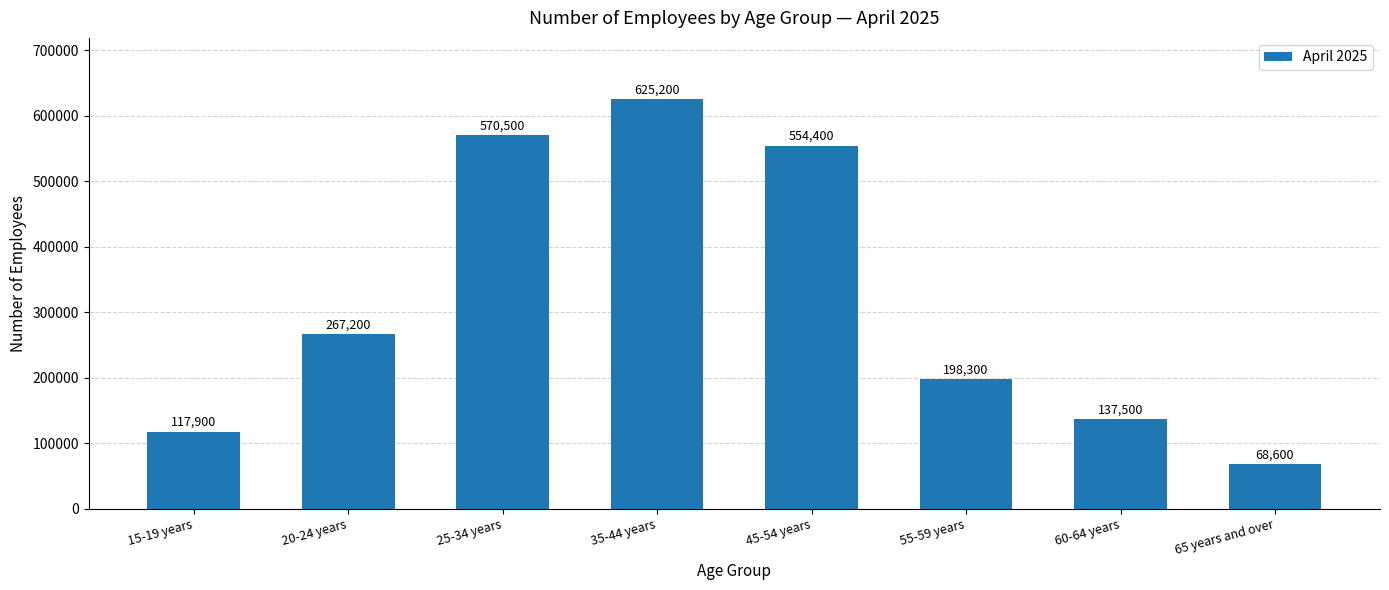

What is the approximate value at 65 years and over?

68600